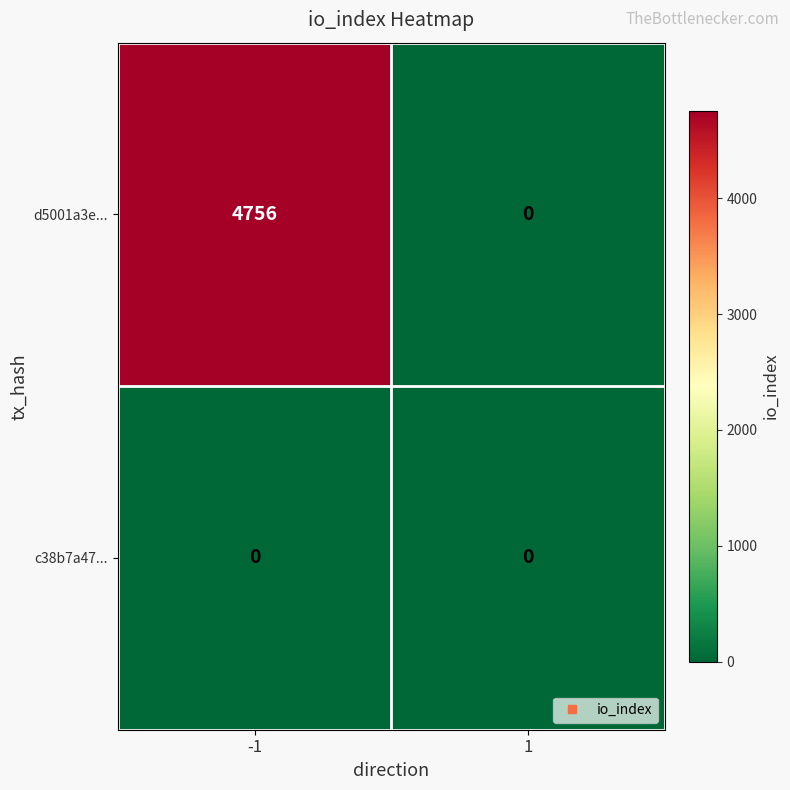

At -1, list the series in order from smallest to largest.

c38b7a47..., d5001a3e...